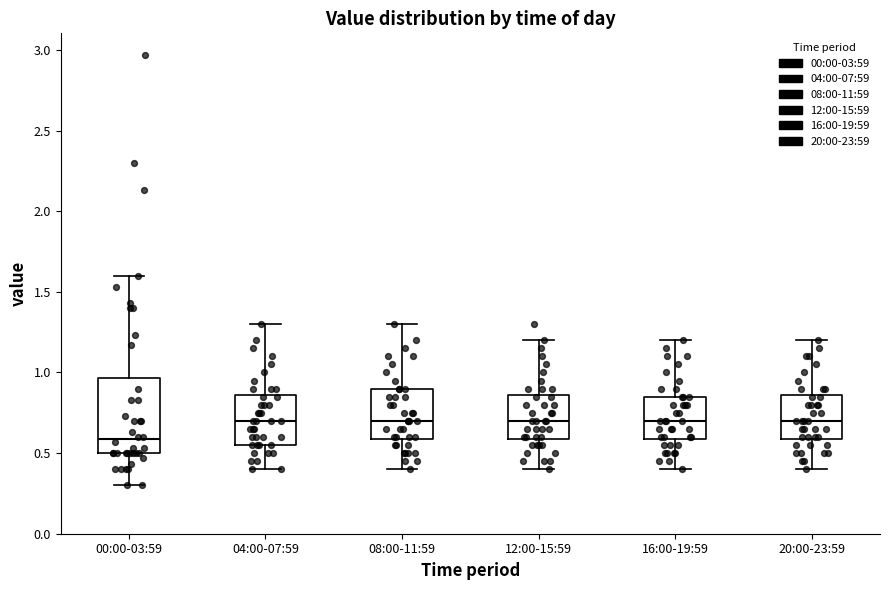

Reading left to right, transcribe this box plot: for each box, give where its median line is, the range the box spans, and where its two whiskers end, as read against the y-axis. The values are not printed on the chart, so give them approximately, as read against the axis.

00:00-03:59: median 0.60, box 0.50 to 0.95, whiskers 0.30 to 1.60
04:00-07:59: median 0.70, box 0.55 to 0.85, whiskers 0.40 to 1.30
08:00-11:59: median 0.70, box 0.60 to 0.90, whiskers 0.40 to 1.30
12:00-15:59: median 0.70, box 0.60 to 0.85, whiskers 0.40 to 1.20
16:00-19:59: median 0.70, box 0.60 to 0.85, whiskers 0.40 to 1.20
20:00-23:59: median 0.70, box 0.60 to 0.85, whiskers 0.40 to 1.20